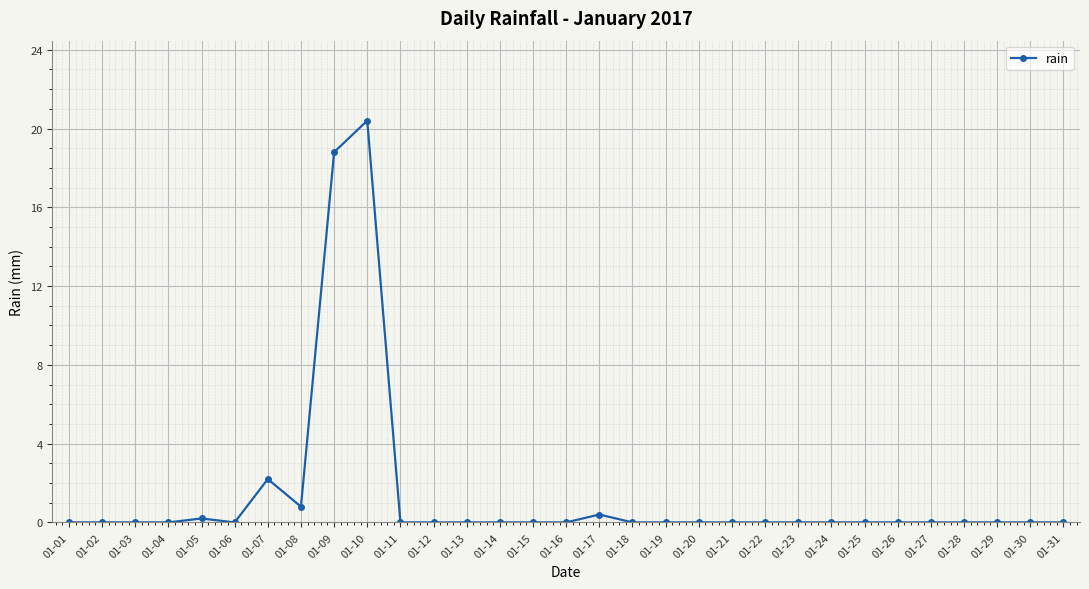

Count the number of data series in this chart.

1